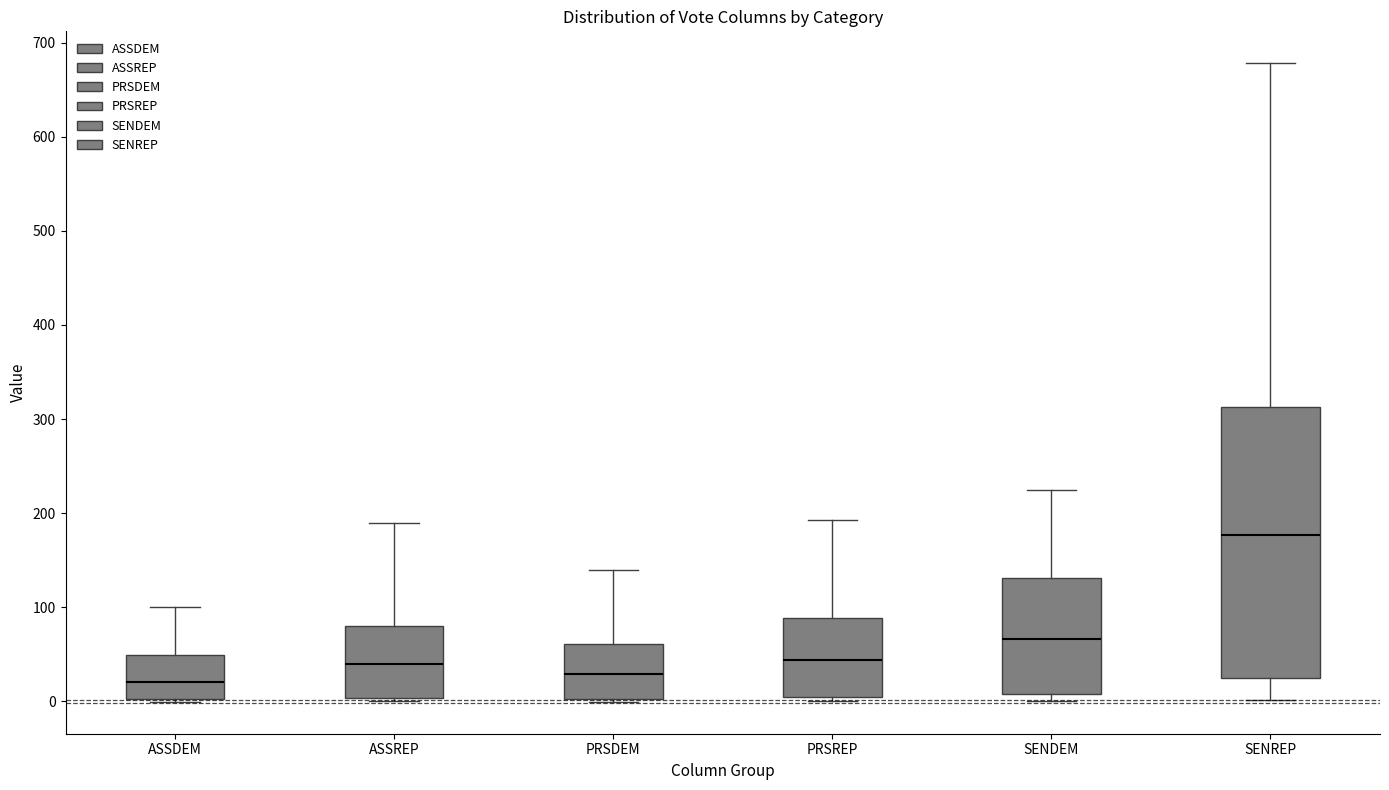

Where is the lower edge of the box for SENDEM on the y-axis? The values are not printed on the chart, so give them approximately, as read against the axis.

10